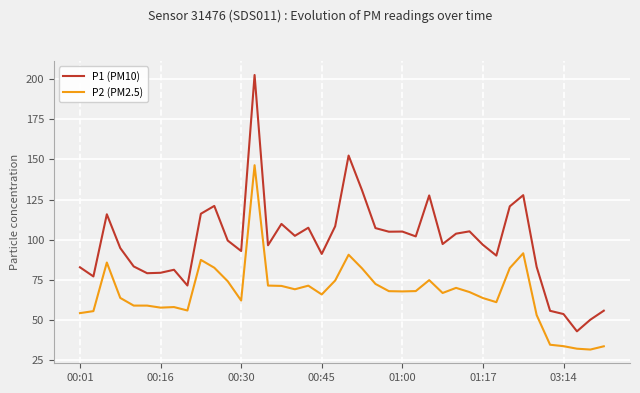

Which series has the largest range (max minus min)?

P1 (PM10)